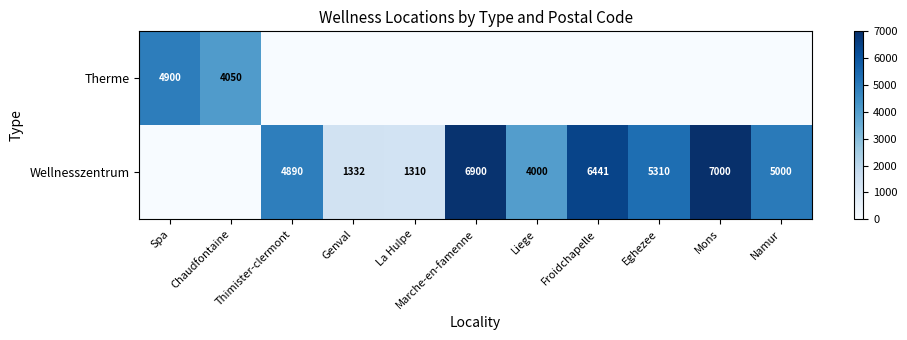

Is it true that Wellnesszentrum equals 4000 at Liege?

True